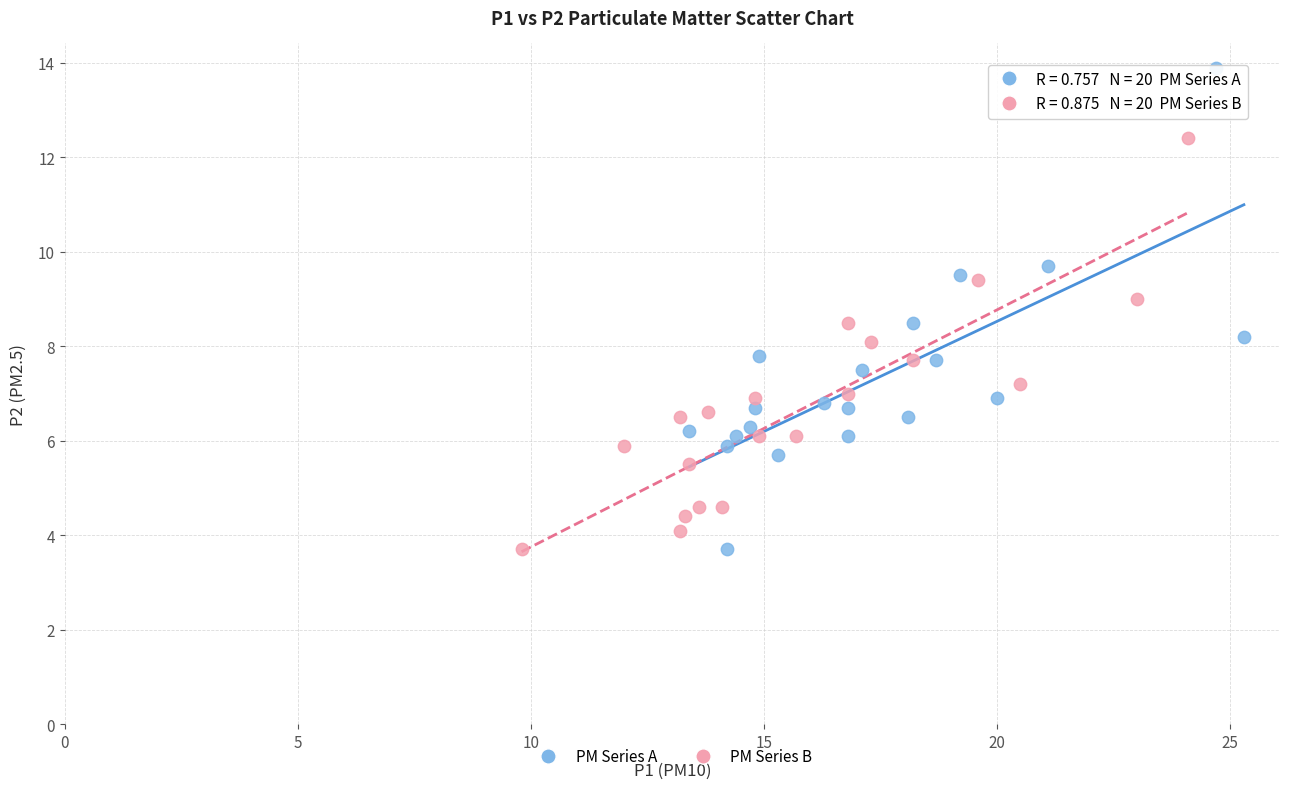

Which series contains the highest Y value?

PM Series A